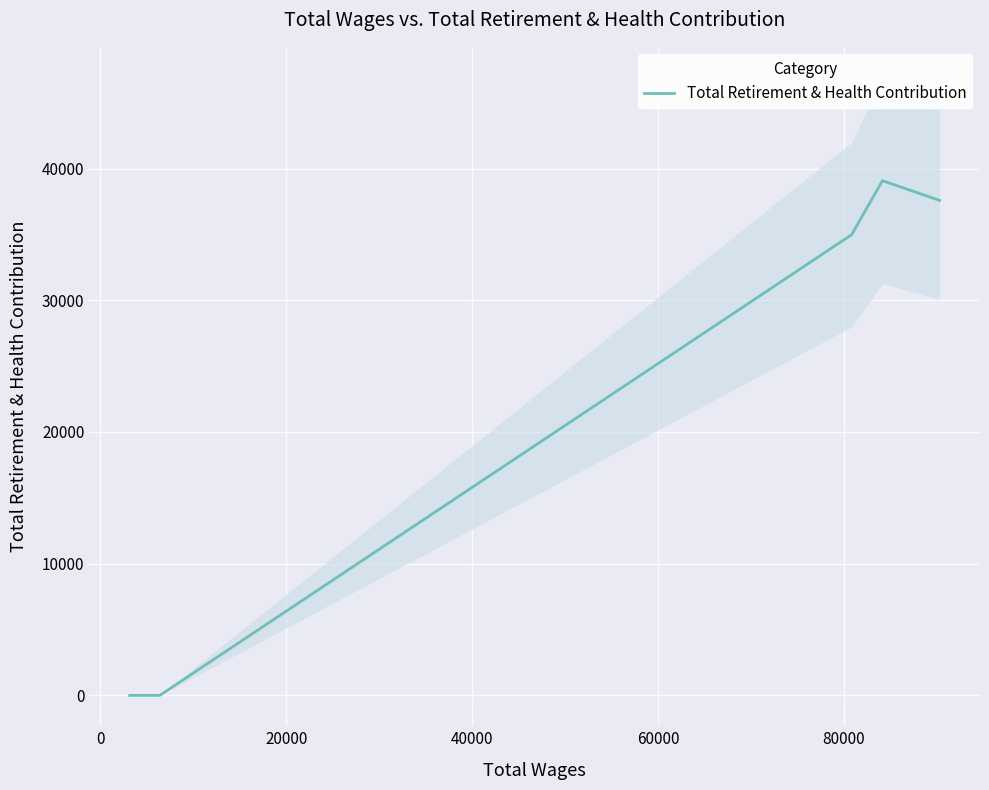

The chart shows a value of 9907 at 40000. True or false?

False